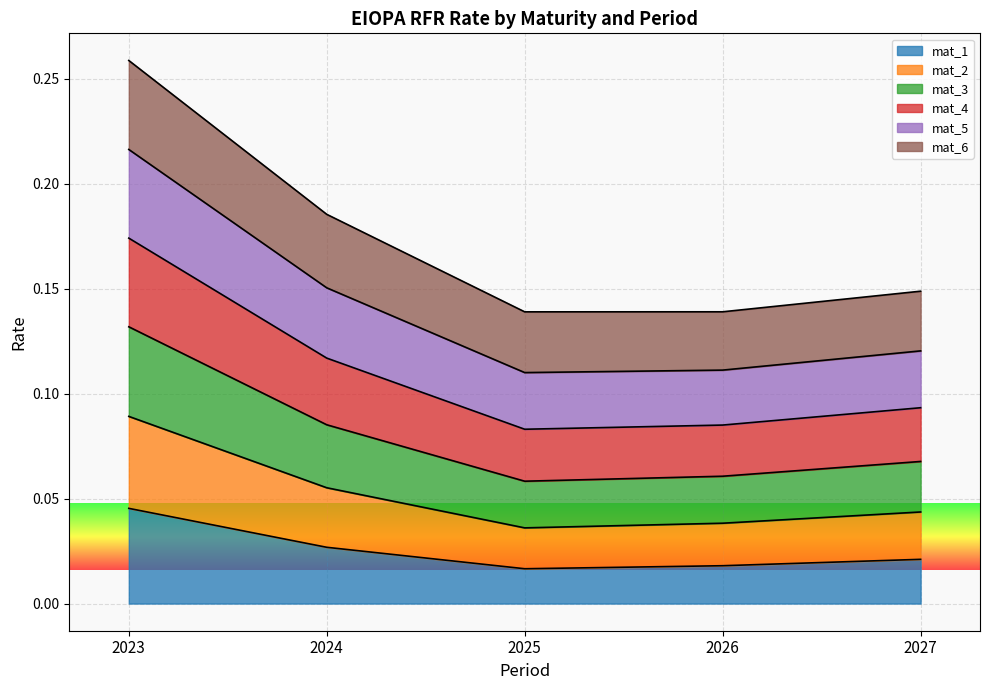

What is the value of the mat_5 point at the 5th from the left?

0.1